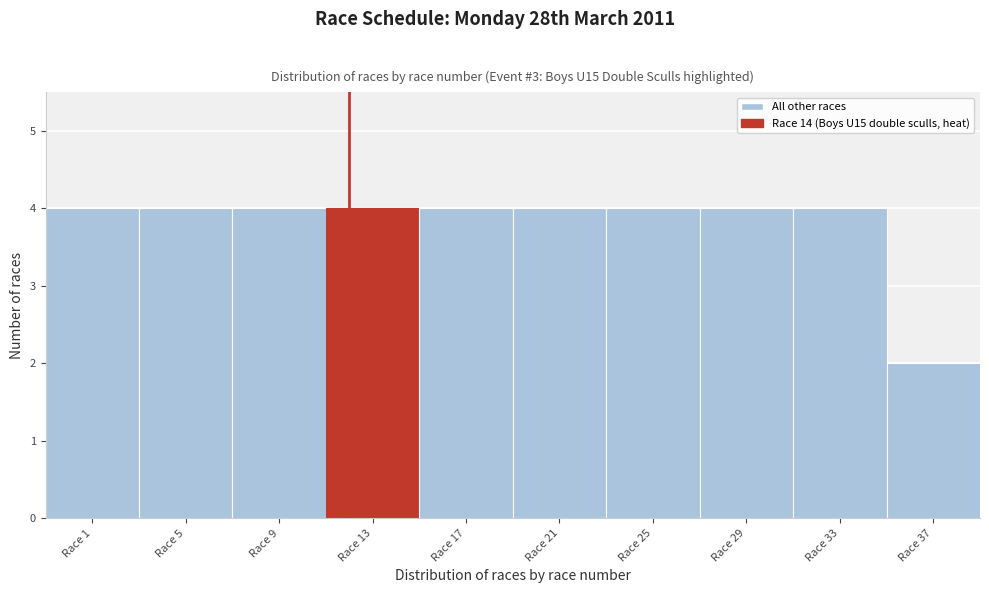

Reading left to right, what are all the values shown in this chart?

Race 1=4	Race 5=4	Race 9=4	Race 13=4	Race 17=4	Race 21=4	Race 25=4	Race 29=4	Race 33=4	Race 37=2